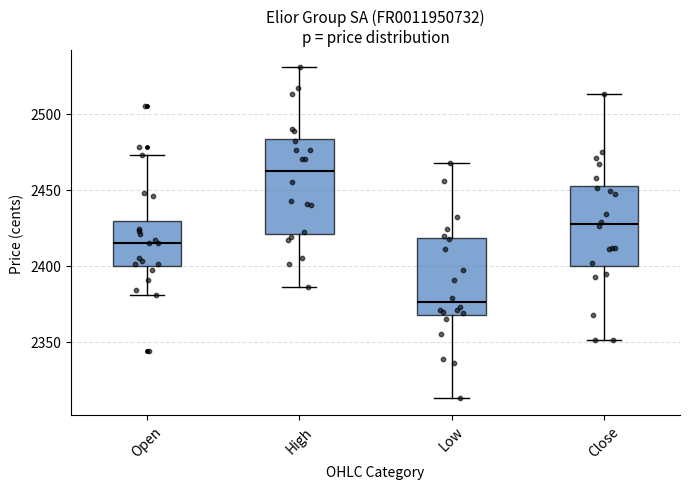

Which box is the tallest, from its lower edge to its upper edge?

High